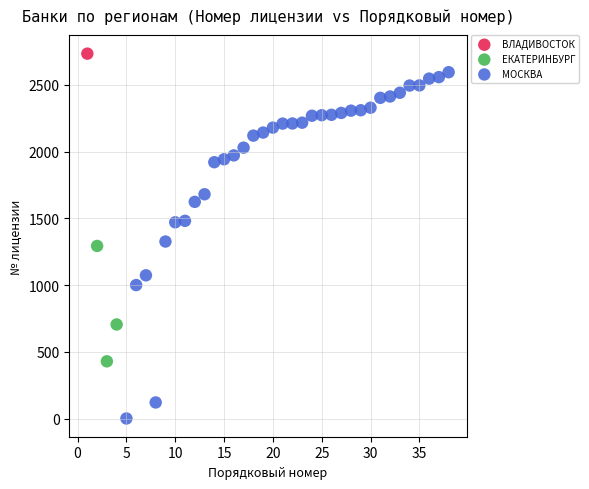

What are all the series names shown in the legend?

ВЛАДИВОСТОК, ЕКАТЕРИНБУРГ, МОСКВА